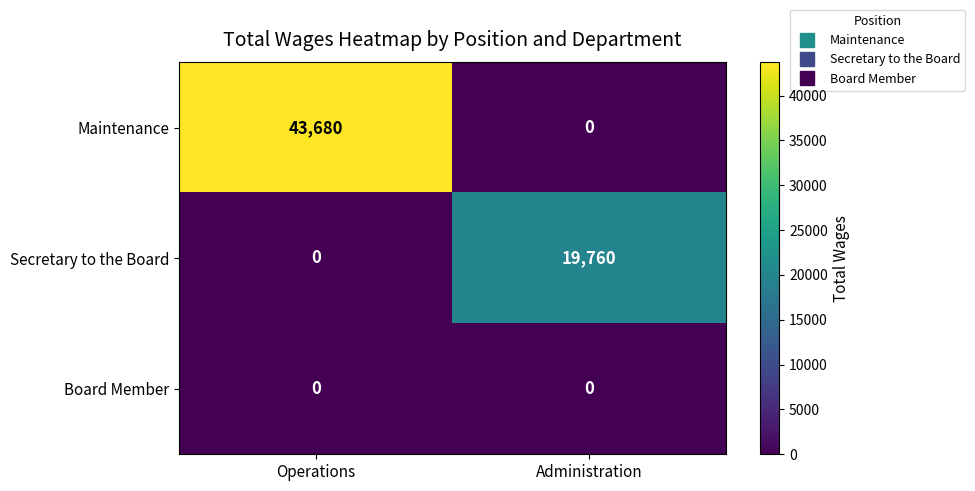

What is the sum of all Maintenance values?

43680